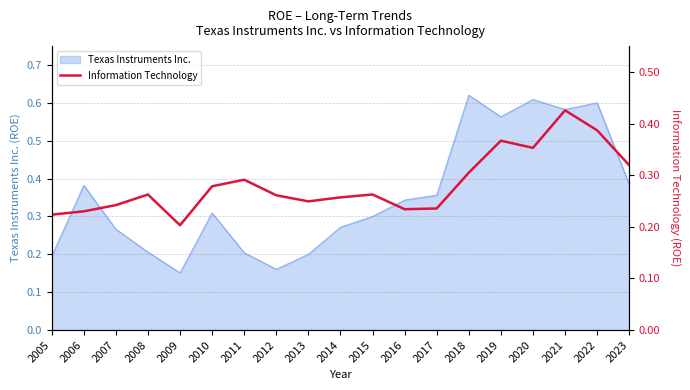

True or false: the data shows 0.3 at 2021.

False